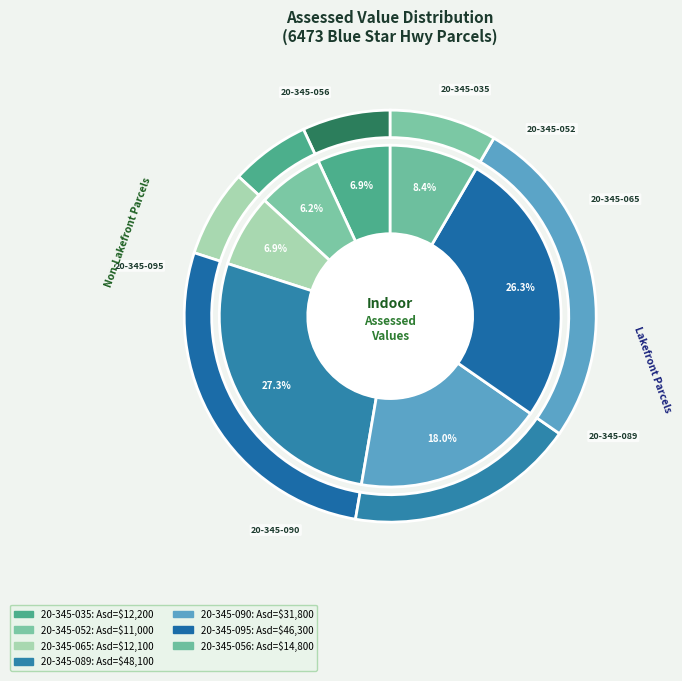

What percentage is the 6473 (10/23) 46300 slice, to the nearest percent?

26%